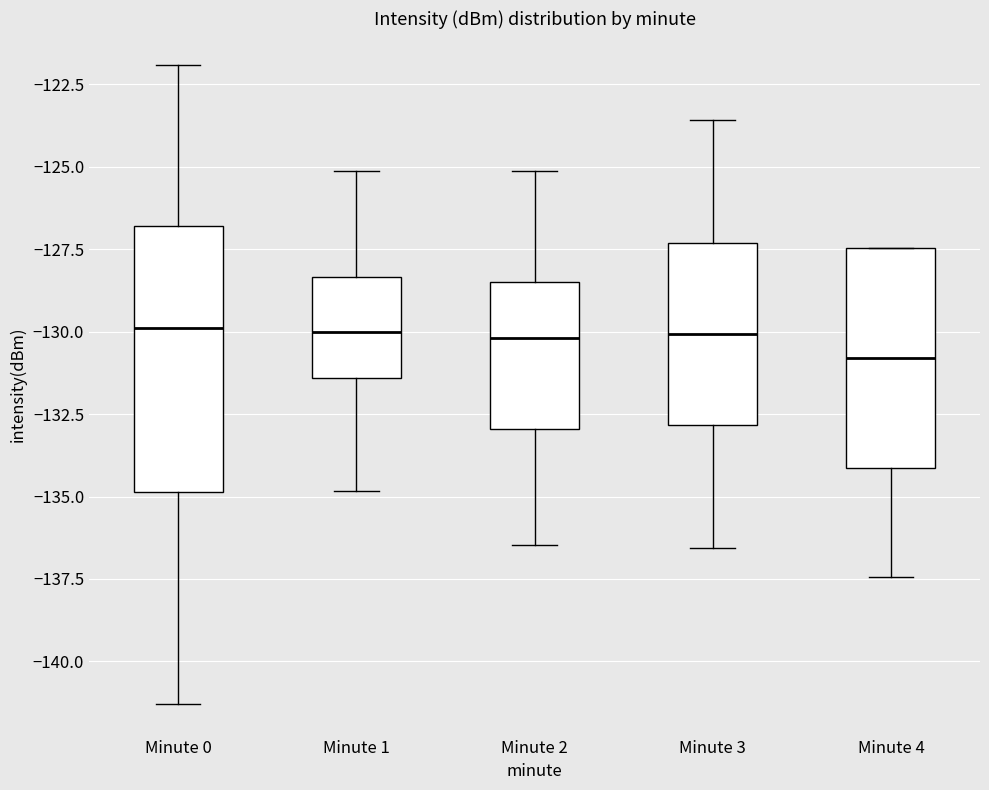

Where does the upper whisker of the box for Minute 1 end on the y-axis? The values are not printed on the chart, so give them approximately, as read against the axis.

-125.0